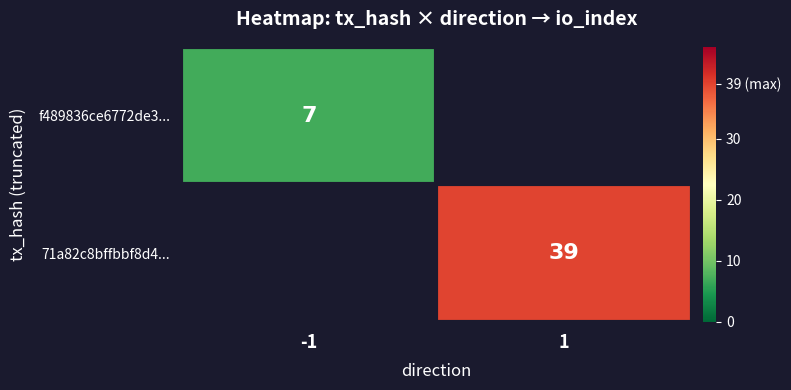

True or false: f489836ce6772de3... has a value of 7 at -1.

True